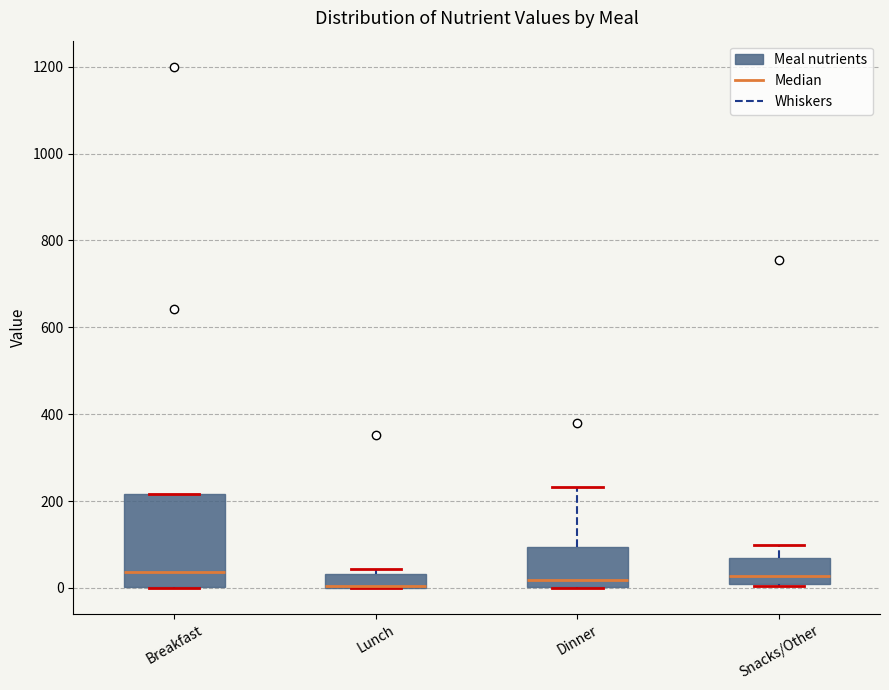

Reading left to right, read every box against the y-axis: the position of its median line, the range the box covers, and the ends of its whiskers. The values are not printed on the chart, so give them approximately, as read against the axis.

Breakfast: median 40, box 0 to 220, whiskers 0 to 220
Lunch: median 0 (drawn on the box's lower edge), box 0 to 40, whiskers 0 to 40 (just above the box's upper edge)
Dinner: median 20, box 0 to 100, whiskers 0 to 240
Snacks/Other: median 20, box 0 to 60, whiskers 0 to 100